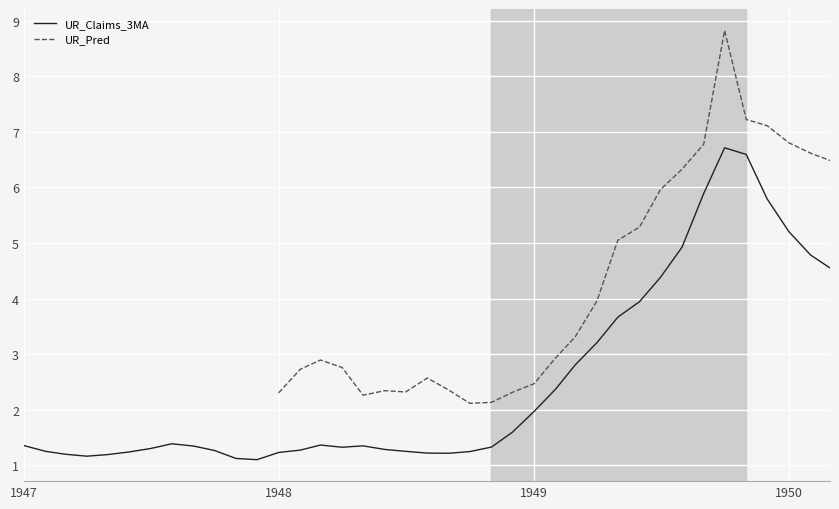

True or false: UR_Claims_3MA and UR_Pred intersect in this chart.

False